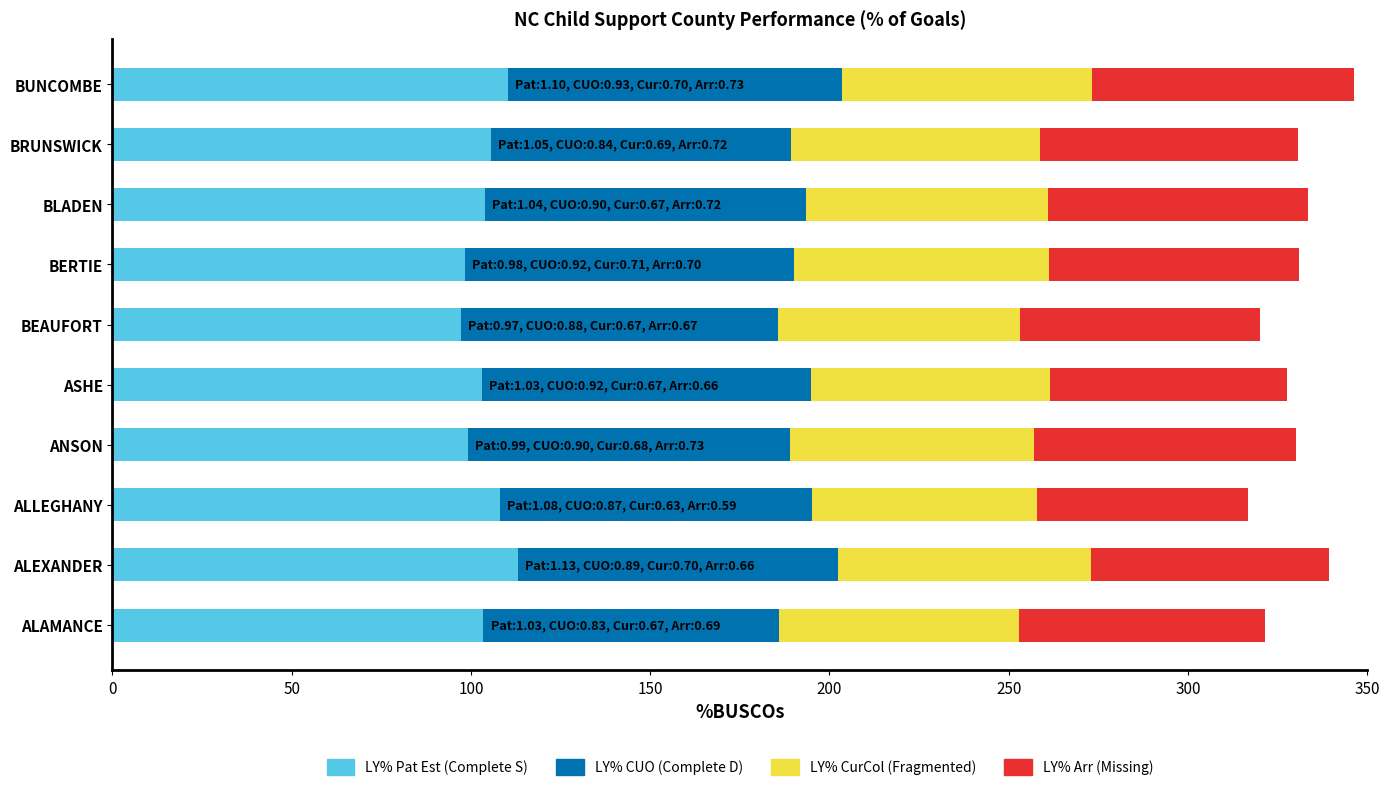

What is the total value across all series at BEAUFORT?

320.0